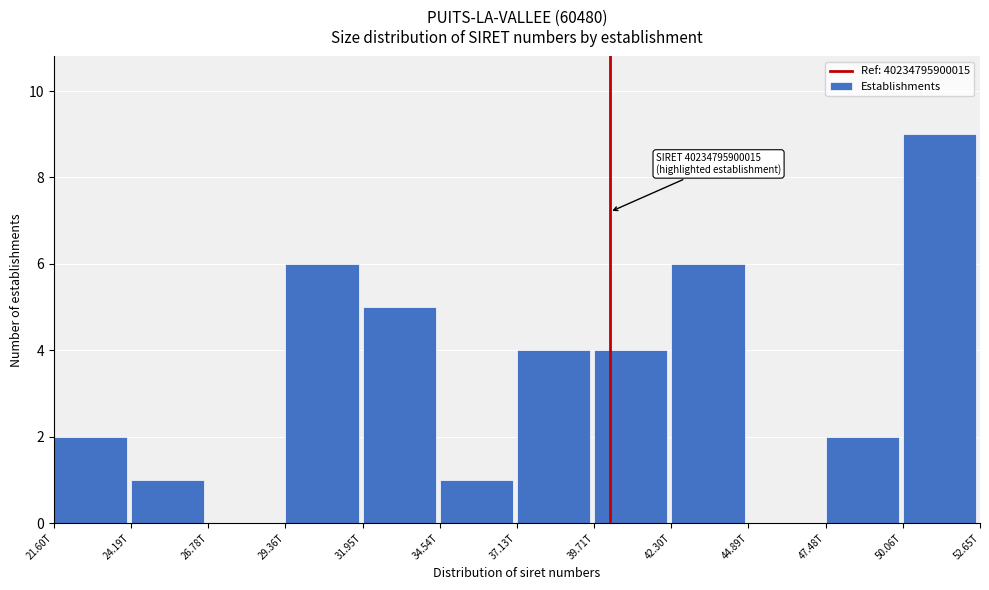

Reading left to right, transcribe all the data shown in this chart.

21.60T=2	24.19T=1	26.78T=0	29.36T=6	31.95T=5	34.54T=1	37.13T=4	39.71T=4	42.30T=6	44.89T=0	47.48T=2	50.06T=9